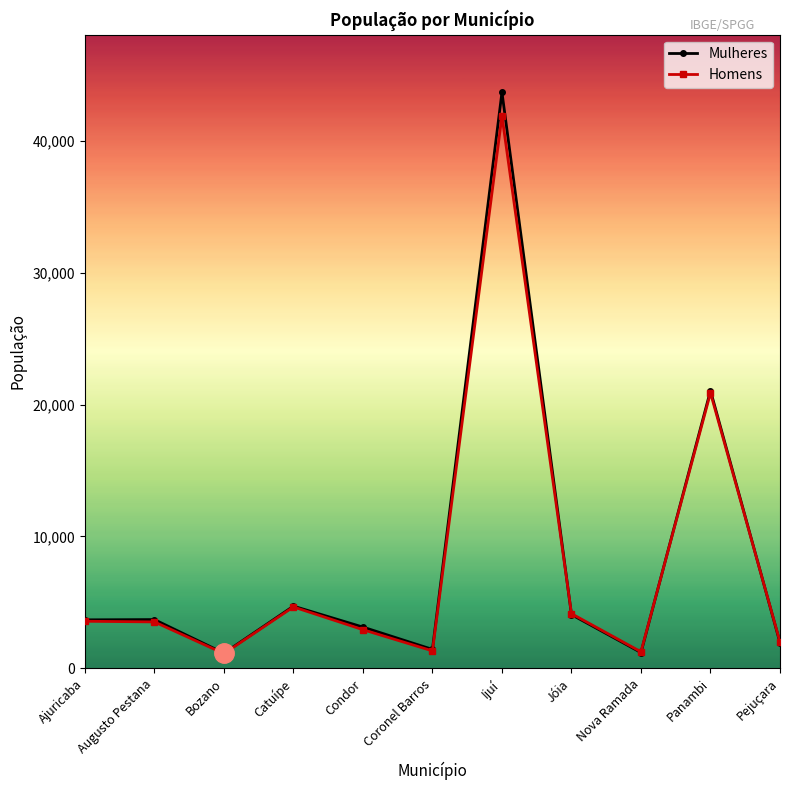

Read the Homens value at Nova Ramada.

1249